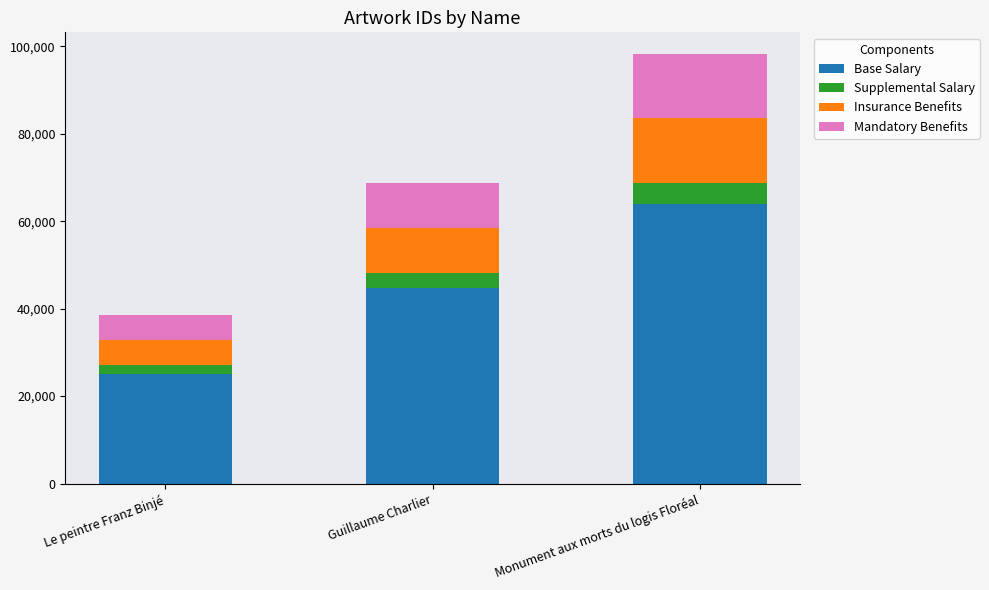

Is it true that Base Salary equals 25118.0 at Le peintre Franz Binjé?

True